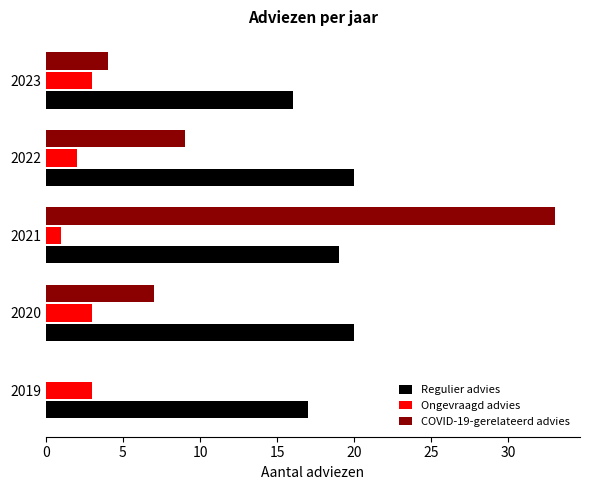

Between 2021 and 2022, which series saw the biggest shift?

COVID-19-gerelateerd advies